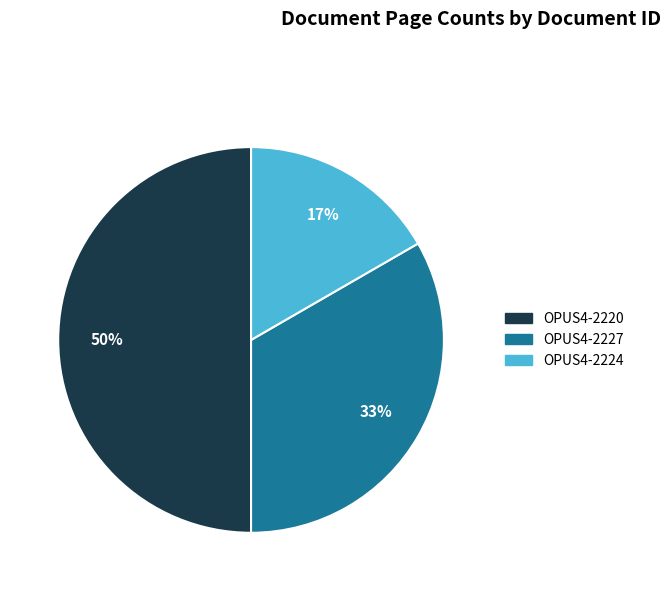

Which slice is the largest?

OPUS4-2220